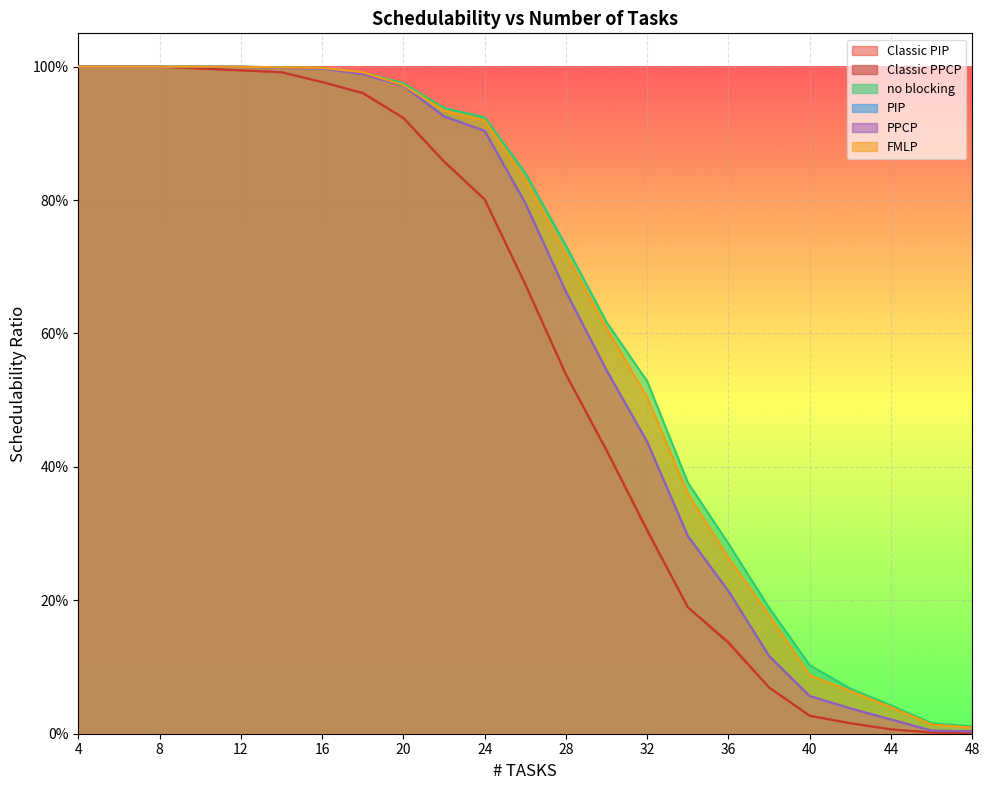

At which label does FMLP reach its minimum?

48